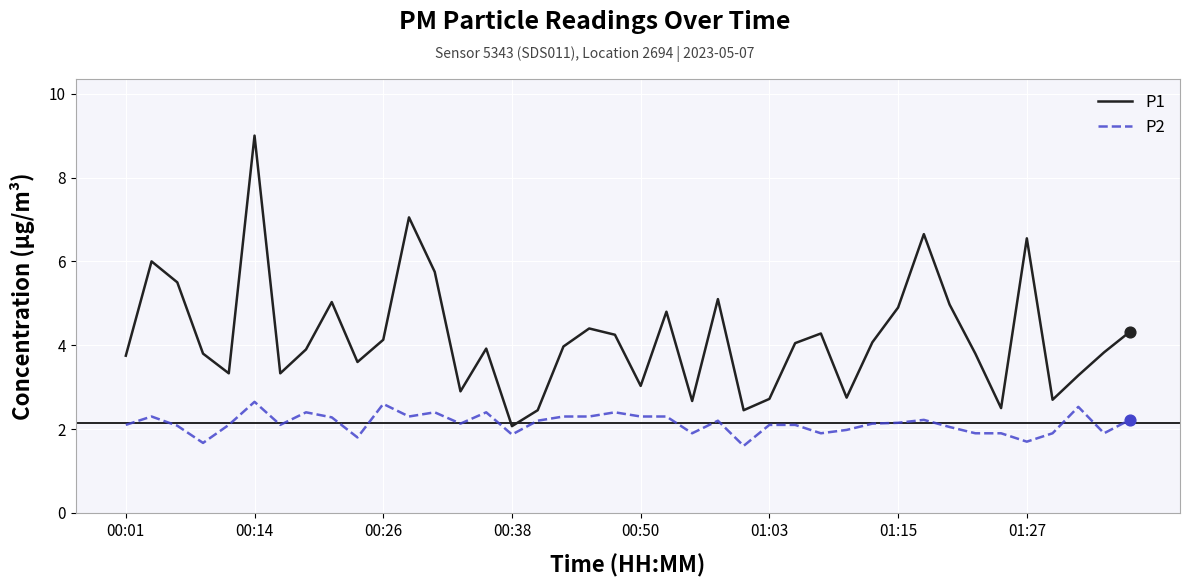

Which series has the widest spread of values?

P1